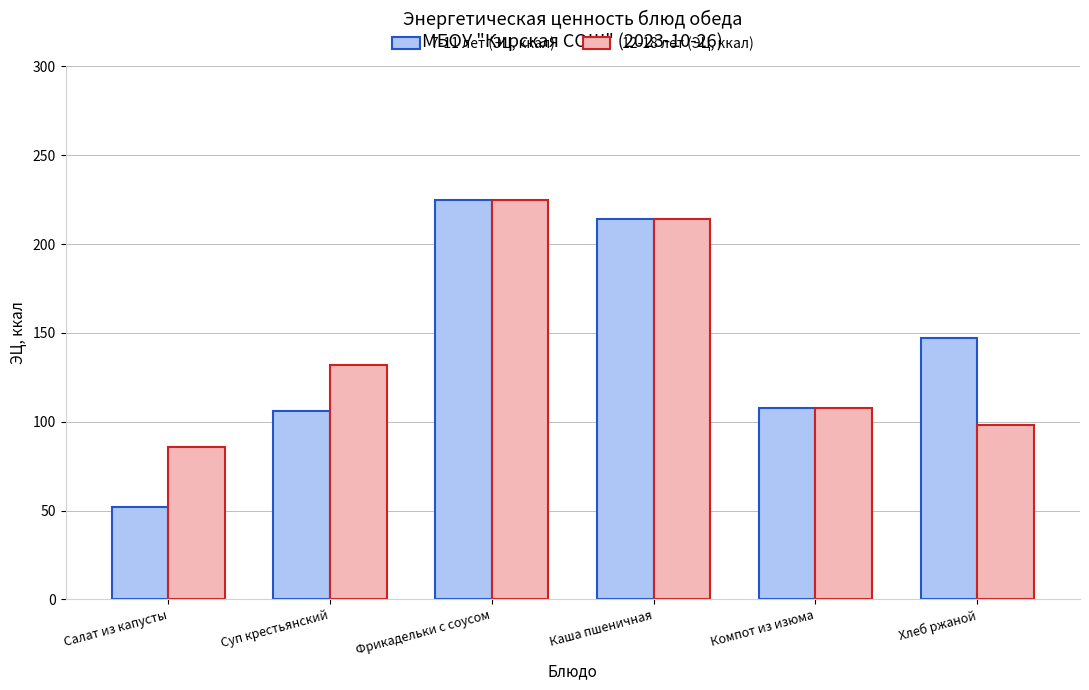

Reading left to right, list all the values displayed in this chart.

7-11 лет (ЭЦ, ккал): Салат из капусты=52	Суп крестьянский=106	Фрикадельки с соусом=225	Каша пшеничная=214	Компот из изюма=108	Хлеб ржаной=147
12-18 лет (ЭЦ, ккал): Салат из капусты=86	Суп крестьянский=132	Фрикадельки с соусом=225	Каша пшеничная=214	Компот из изюма=108	Хлеб ржаной=98